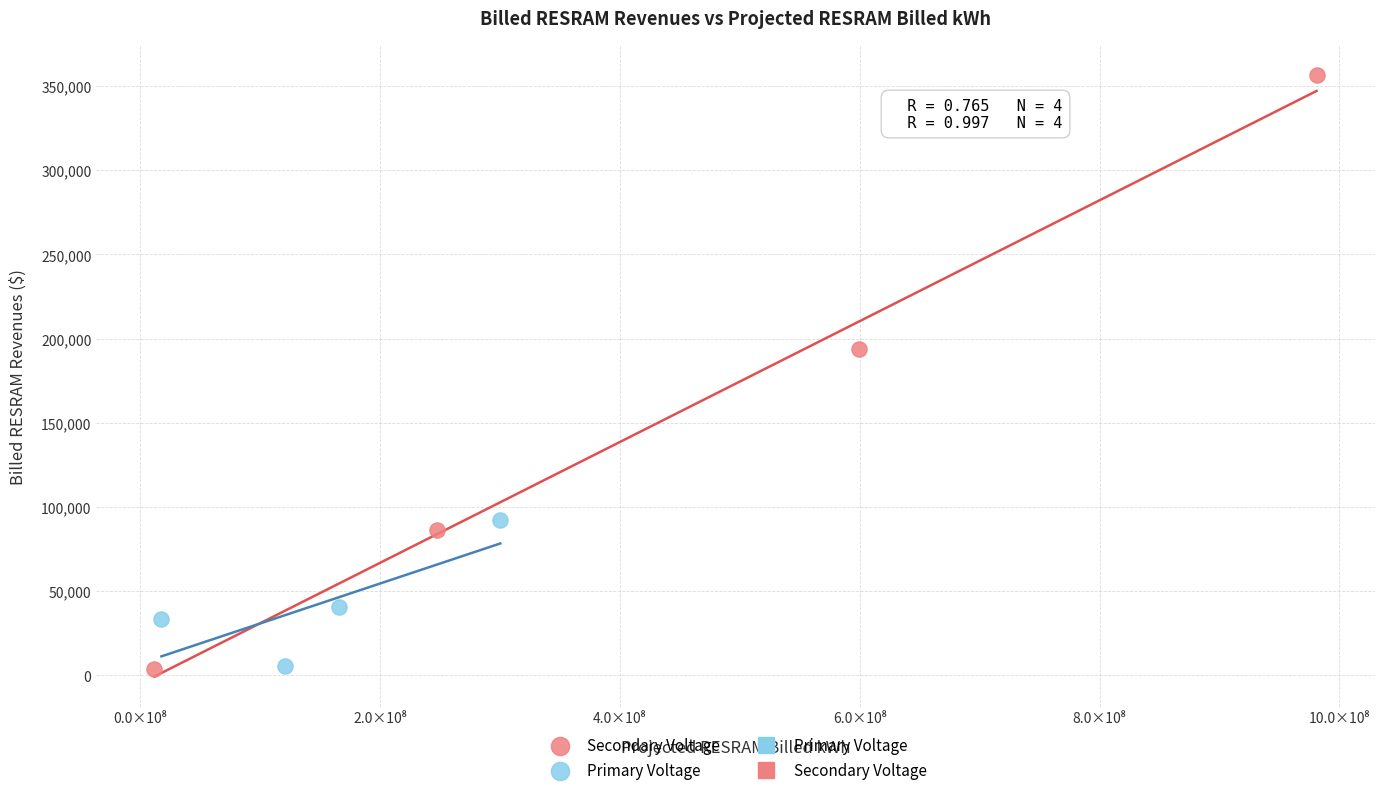

Which series reaches the maximum Y coordinate?

Secondary Voltage